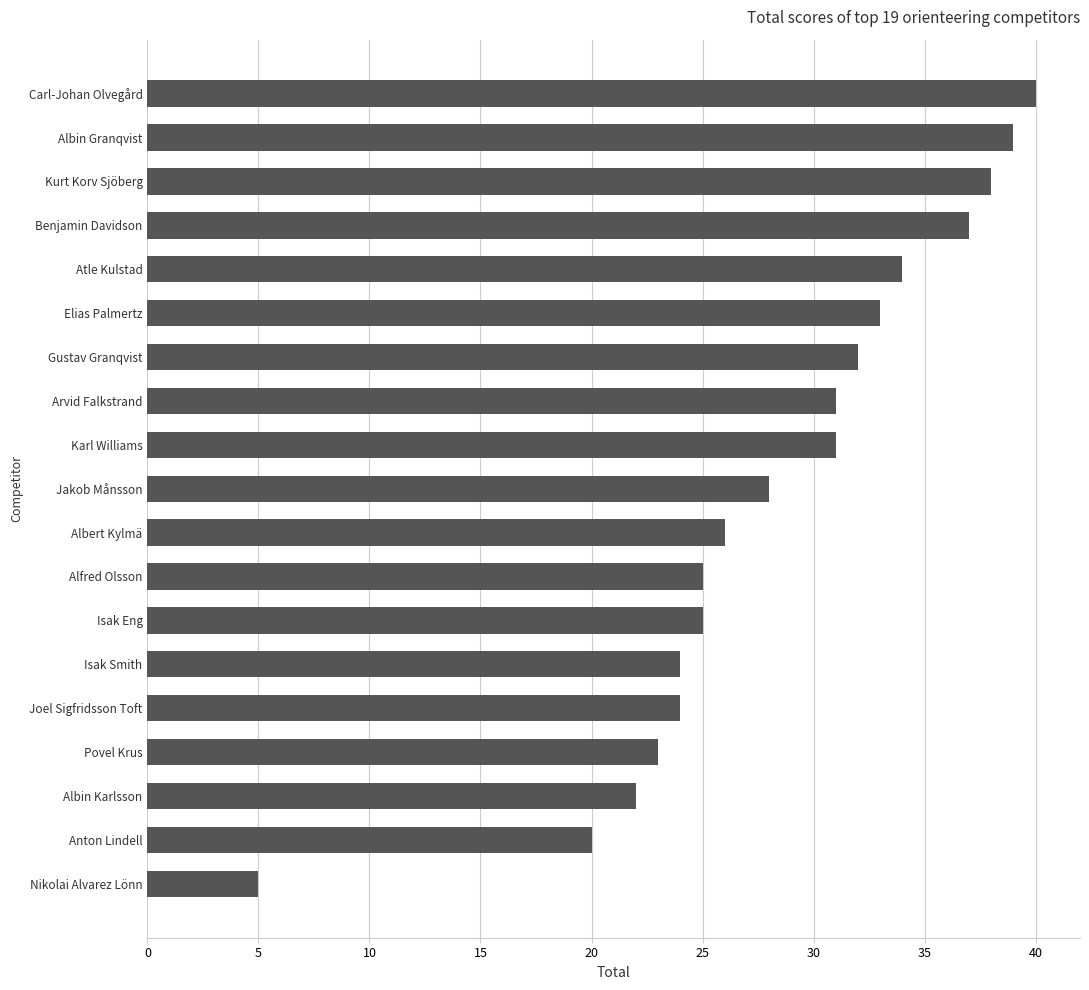

What is the smallest value displayed?

5